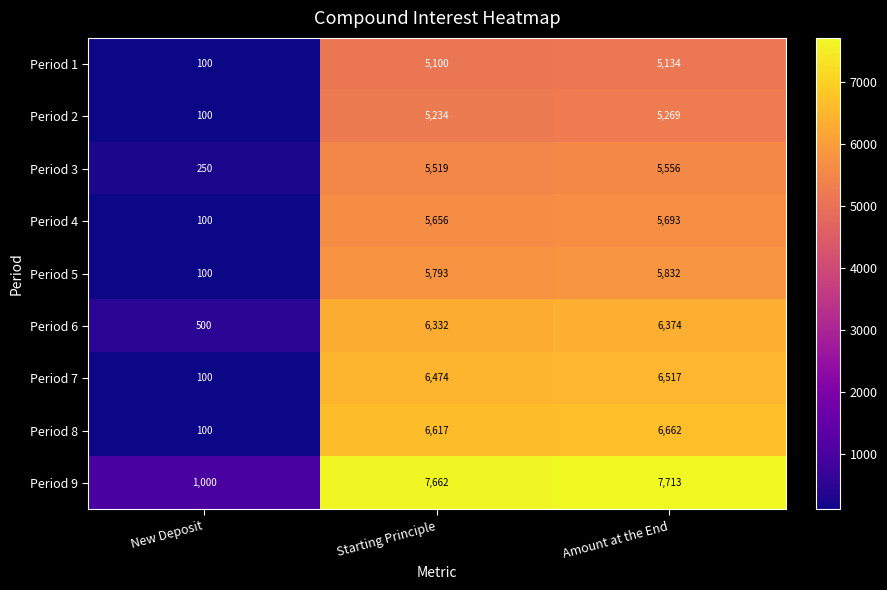

Reading right to left, transcribe all the data shown in this chart.

Period 1: 5134	5100	100
Period 2: 5269	5234	100
Period 3: 5556	5519	250
Period 4: 5693	5656	100
Period 5: 5832	5793	100
Period 6: 6374	6332	500
Period 7: 6517	6474	100
Period 8: 6662	6617	100
Period 9: 7713	7662	1000